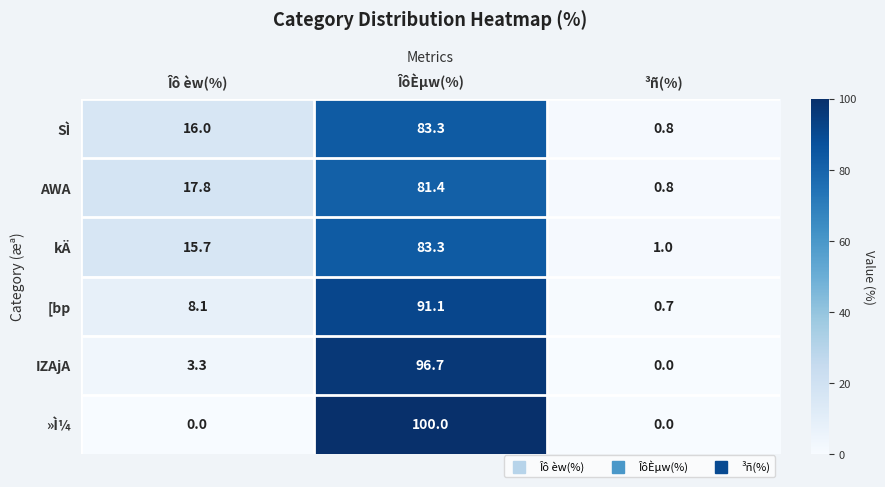

True or false: AWA has a value of 1.1 at ³ñ(%).

False